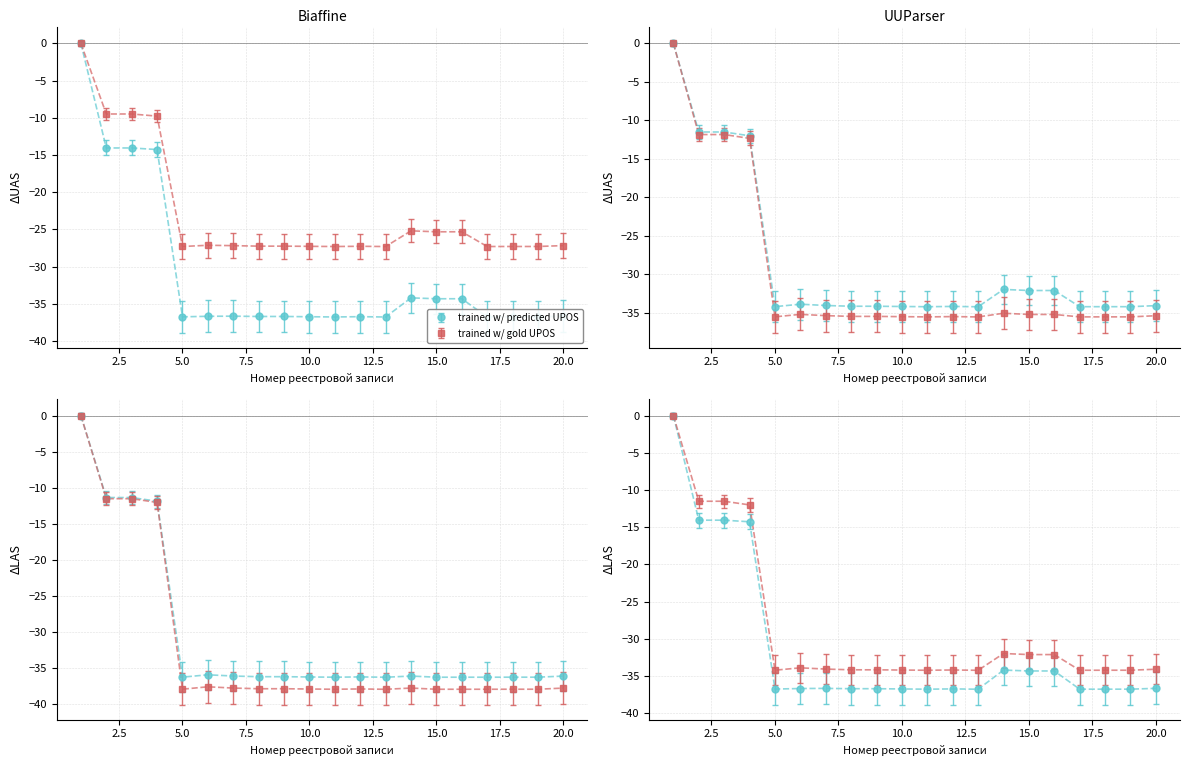

What is the minimum value shown in the chart?

-38.0